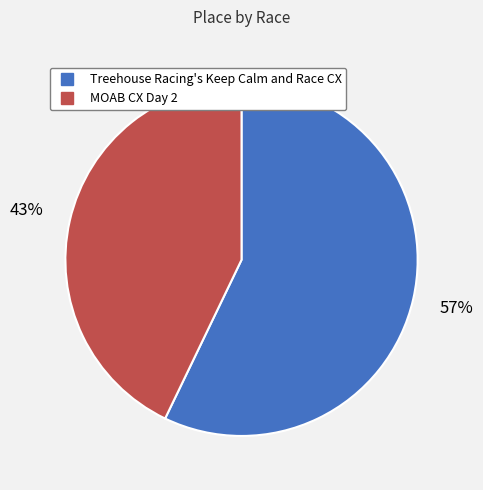

Is MOAB CX Day 2 the majority of the pie?

No